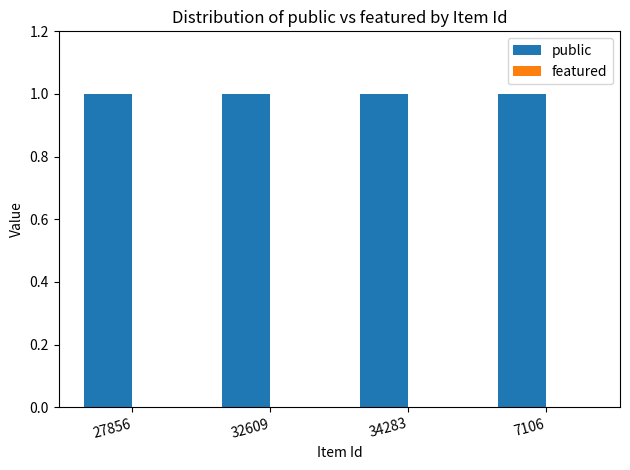

List the series in order of their peak value, highest first.

public, featured